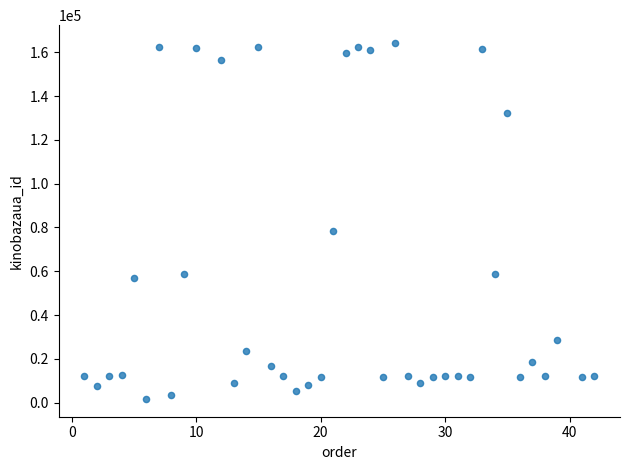

What Y value in the scatter plot is closest to 82985?

78389